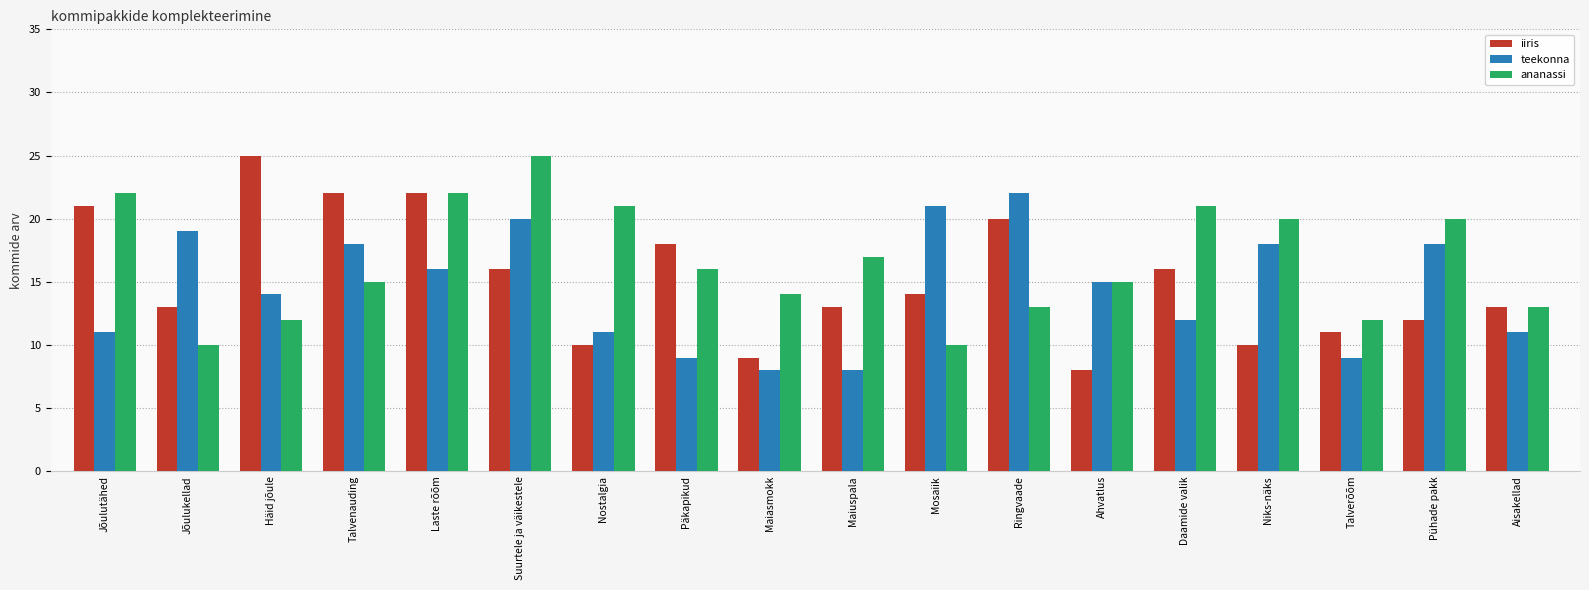

Reading left to right, extract all data points from this chart.

iiris: 21	13	25	22	22	16	10	18	9	13	14	20	8	16	10	11	12	13
teekonna: 11	19	14	18	16	20	11	9	8	8	21	22	15	12	18	9	18	11
ananassi: 22	10	12	15	22	25	21	16	14	17	10	13	15	21	20	12	20	13